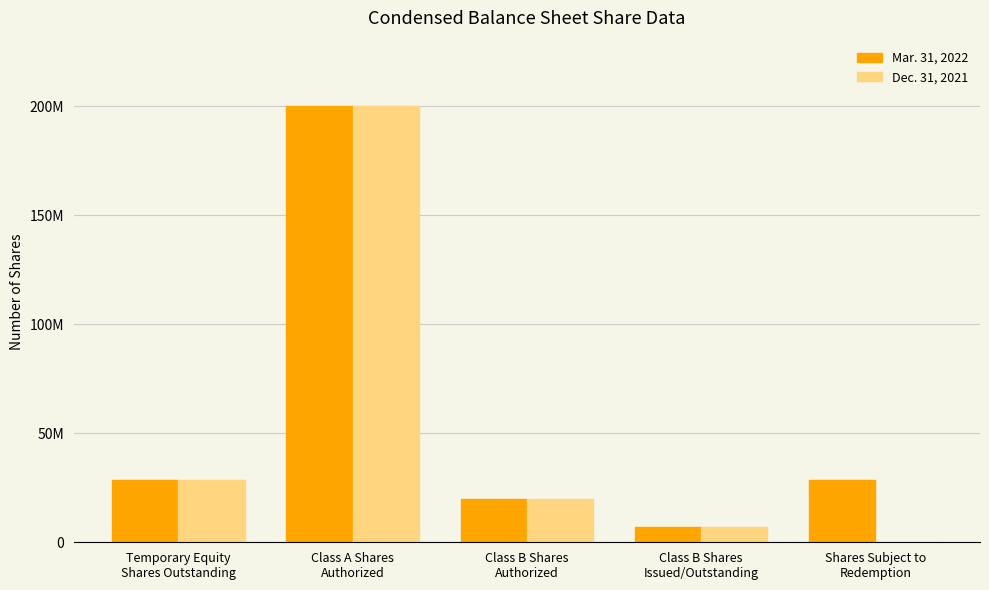

The Mar. 31, 2022 series shows 11698652 at Class B Shares
Issued/Outstanding. True or false?

False